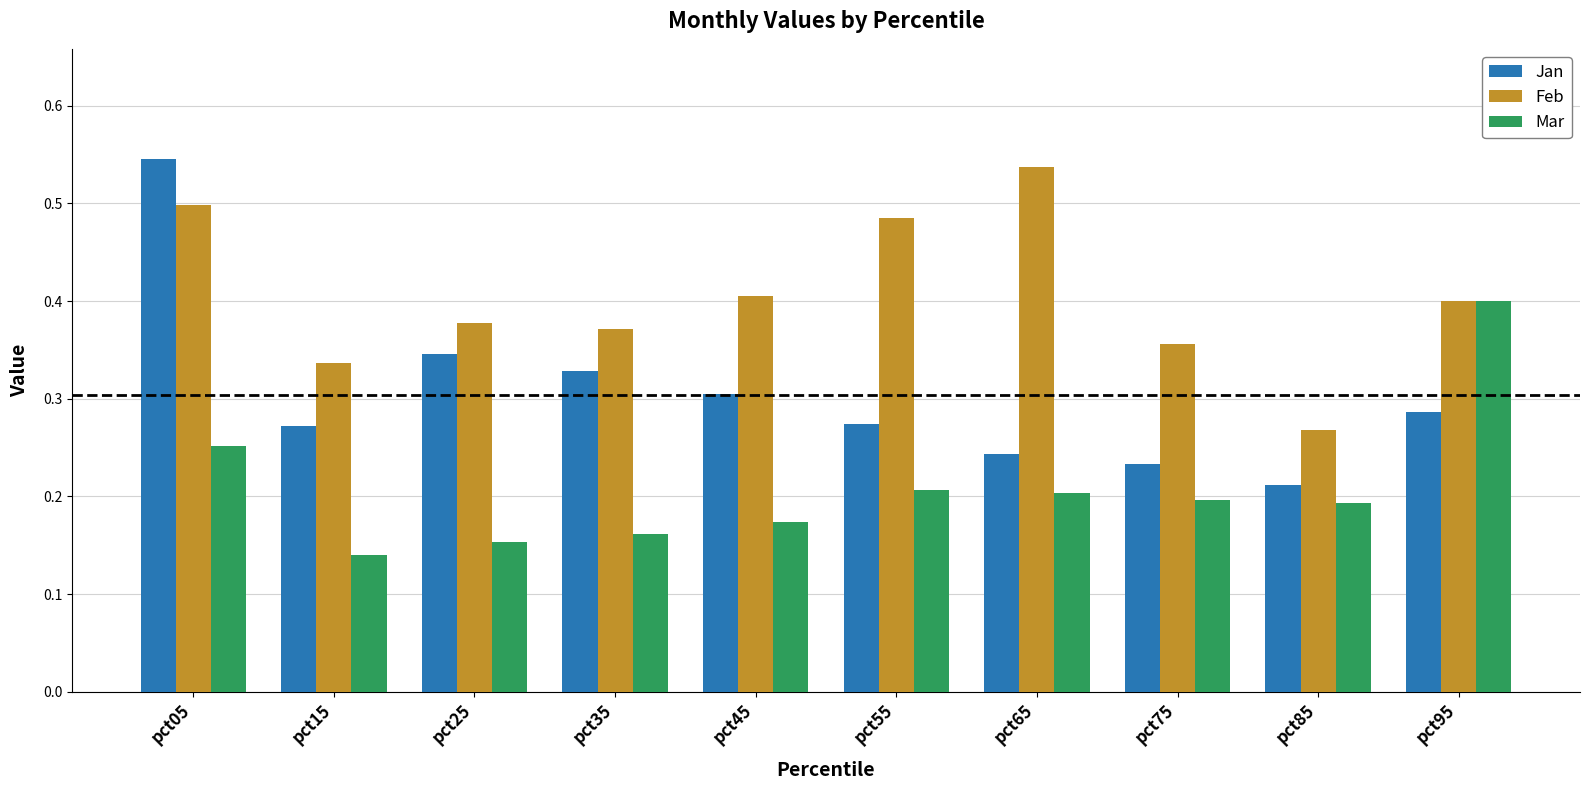

Rank the series at pct25 from lowest to highest value.

Mar, Jan, Feb